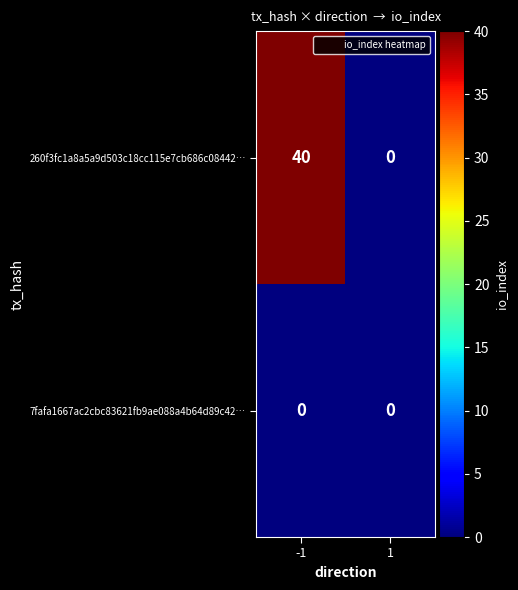

How many categories are shown in the chart?

2